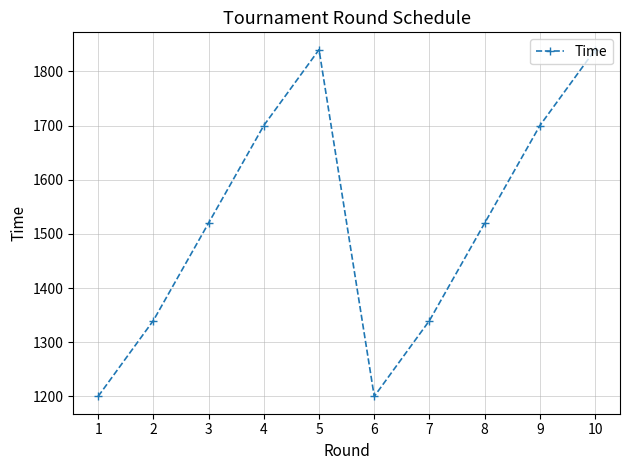

What is the maximum value shown in the chart?

1840